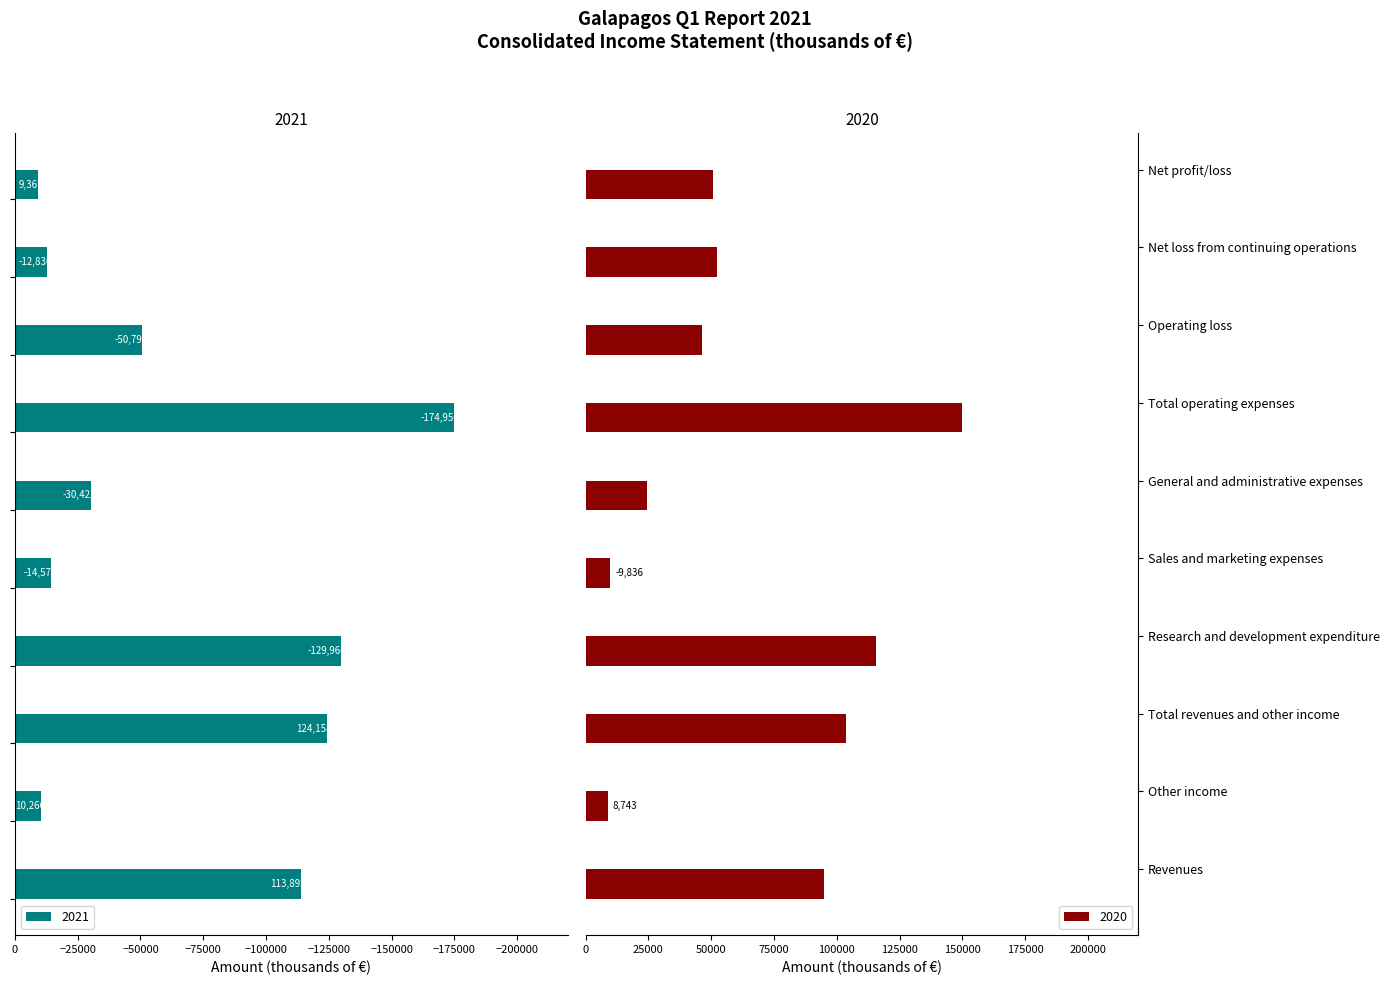

Which series has the largest total across all categories?

2021